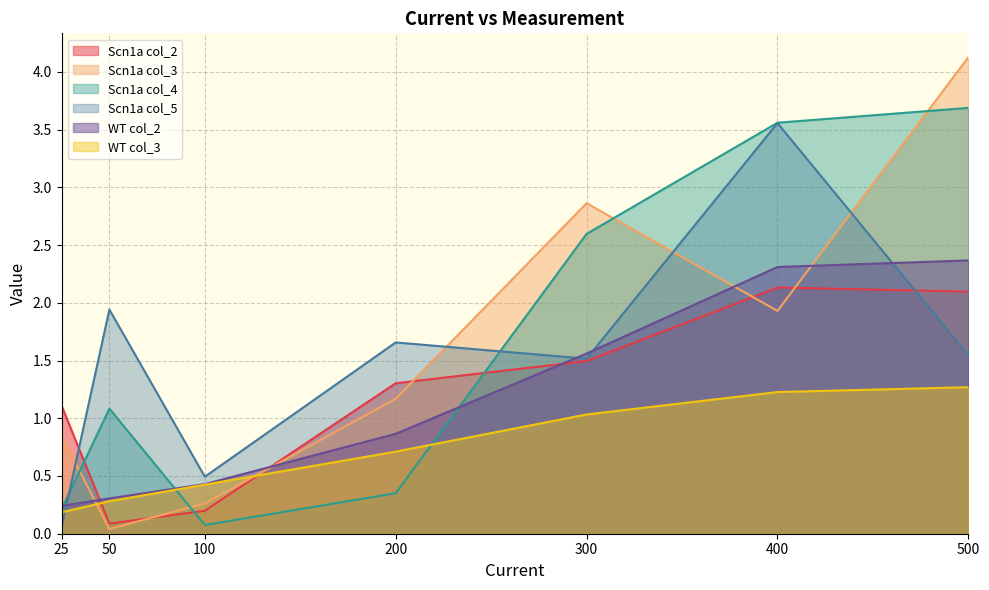

Reading left to right, list all the values displayed in this chart.

Scn1a: 25=1.1	50=0.1	100=0.2	200=1.3	300=1.5	400=2.1	500=2.1
col_3: 25=0.8	50=0.0	100=0.3	200=1.2	300=2.9	400=1.9	500=4.1
col_4: 25=0.2	50=1.1	100=0.1	200=0.4	300=2.6	400=3.6	500=3.7
col_5: 25=0.1	50=1.9	100=0.5	200=1.7	300=1.5	400=3.6	500=1.5
WT: 25=0.2	50=0.3	100=0.4	200=0.9	300=1.6	400=2.3	500=2.4
col_3_WT: 25=0.2	50=0.3	100=0.4	200=0.7	300=1.0	400=1.2	500=1.3